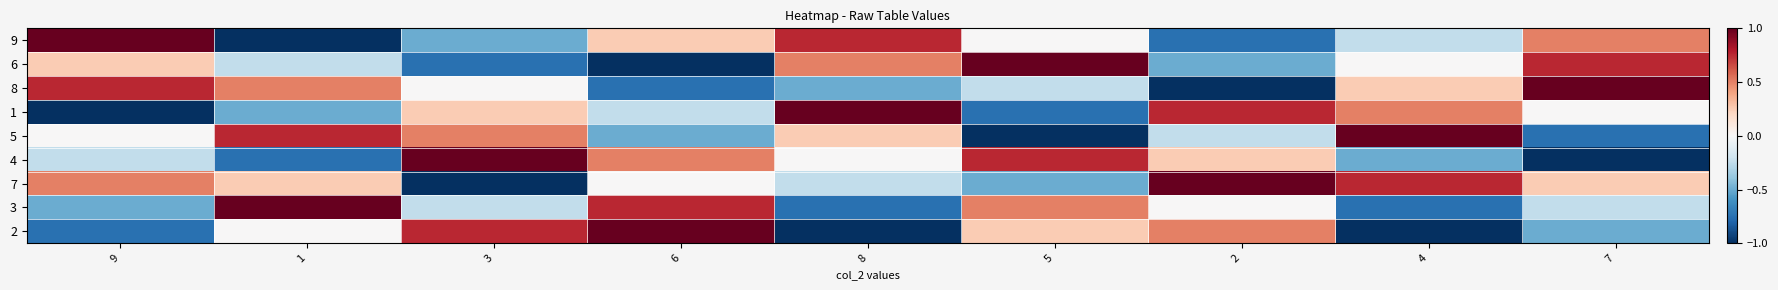

Which category has the highest value across all series?

9